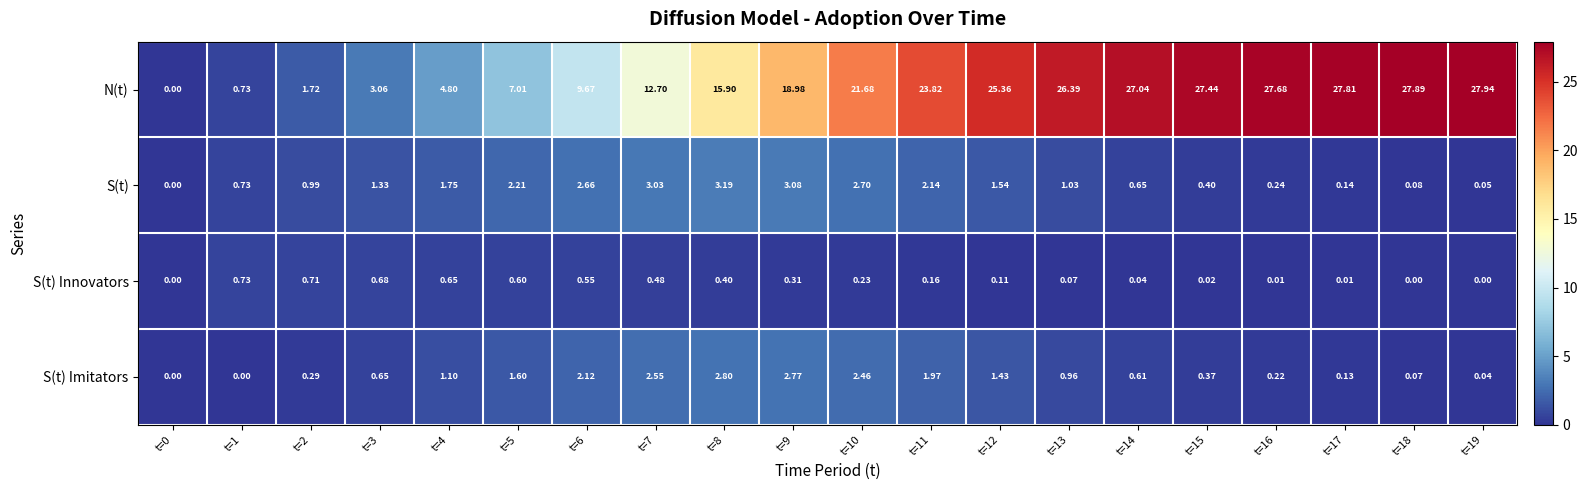

List the series in order of their peak value, highest first.

N(t), S(t), S(t) Imitators, S(t) Innovators